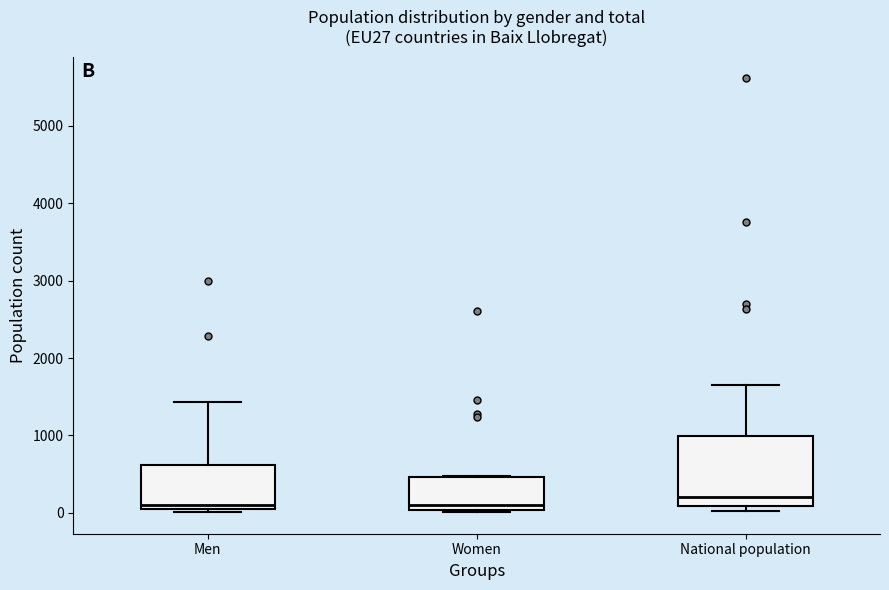

Where does the upper whisker of the box for Men end on the y-axis? The values are not printed on the chart, so give them approximately, as read against the axis.

1400